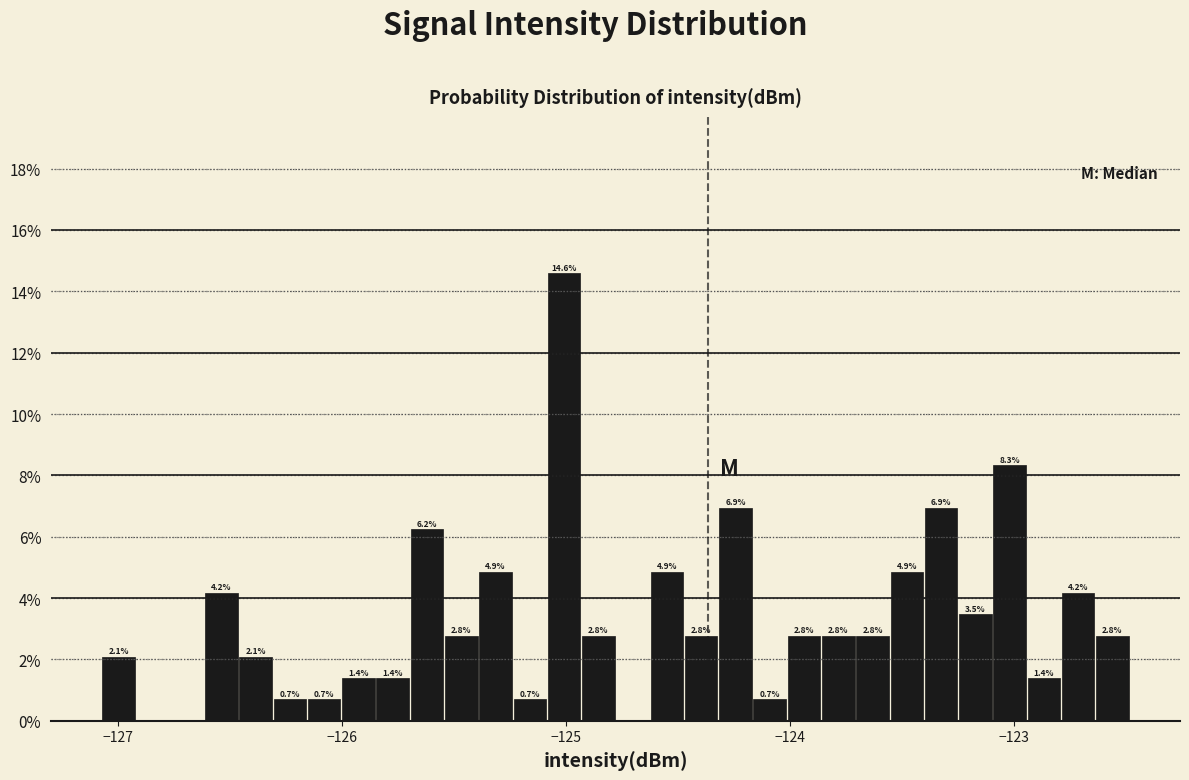

Around what value on the x-axis is the tallest bar? Give the approximate position of its centre, as read against the axis.

-125.0